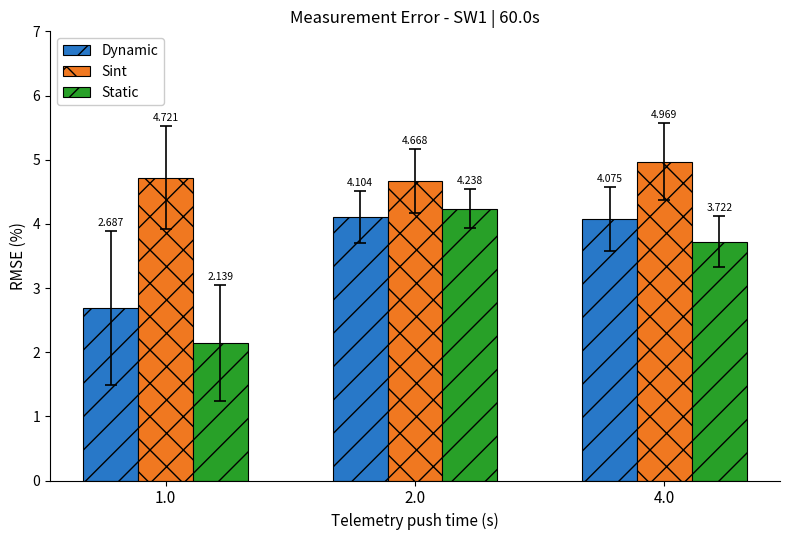

Where is Dynamic nearest to the value 3?

1.0